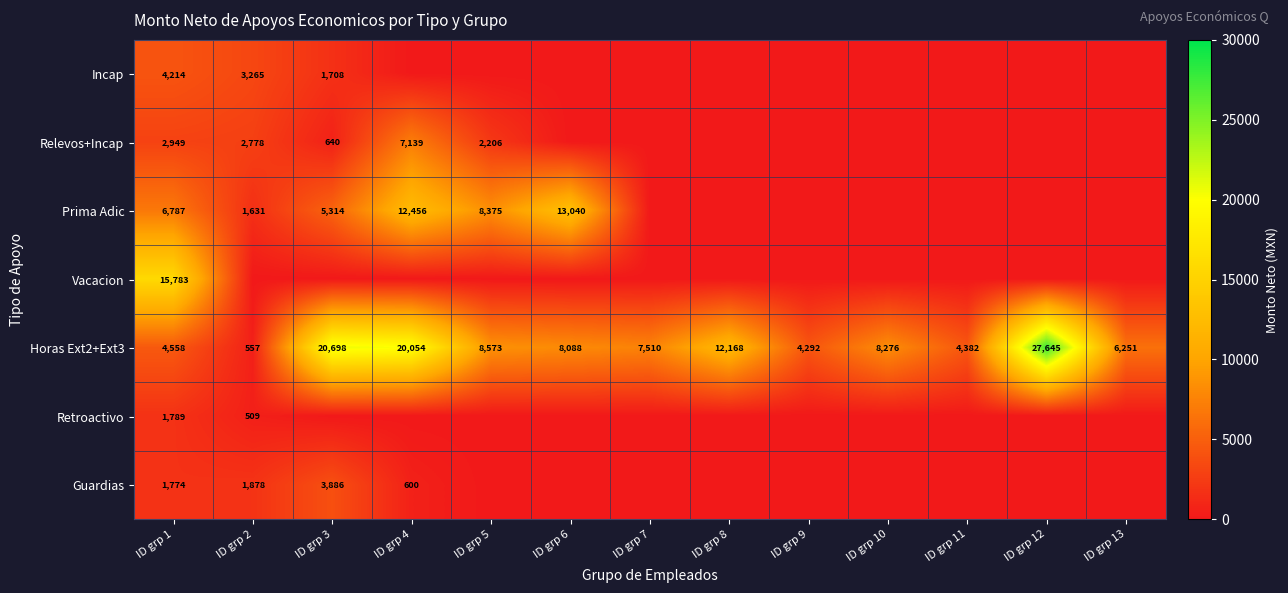

Between ID grp 1 and ID grp 12, which is larger?

ID grp 1